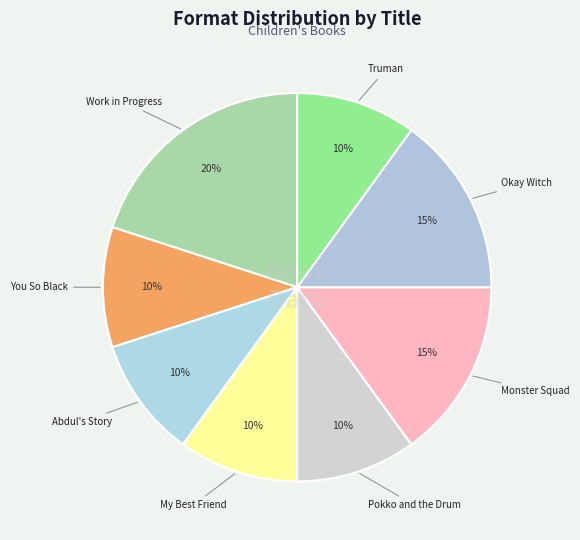

To the nearest percent, what portion does You So Black represent?

10%